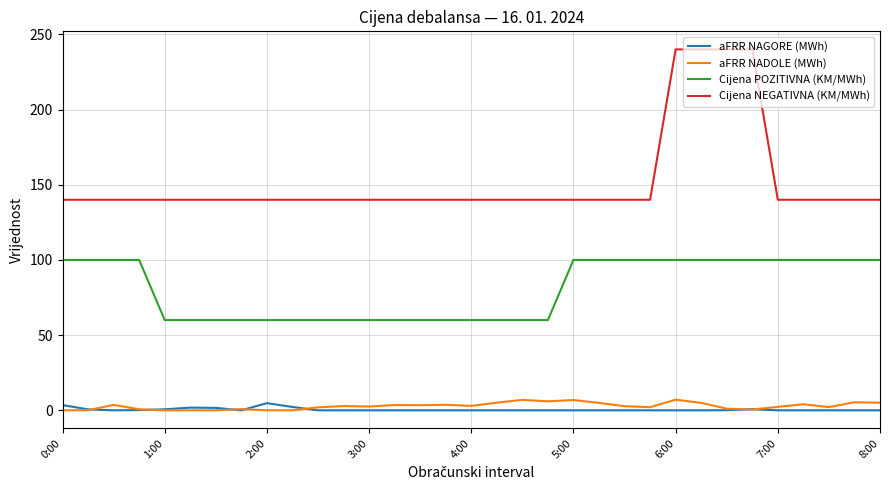

What is the average value of the aFRR NAGORE (MWh) series?

0.5